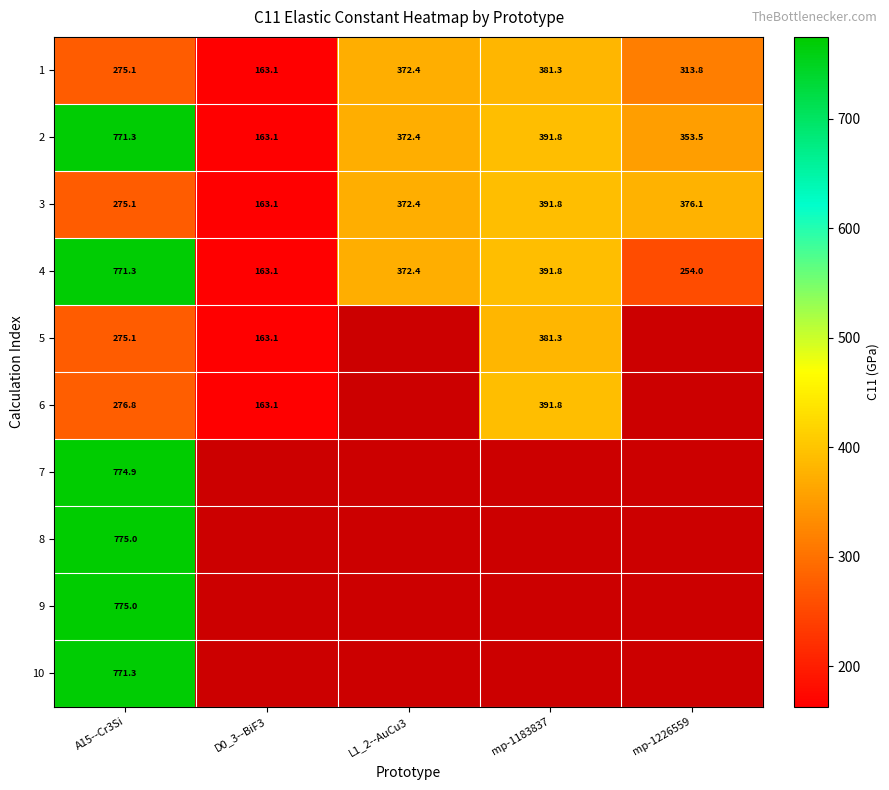

Is it true that 9 equals 775.0 at A15--Cr3Si?

True